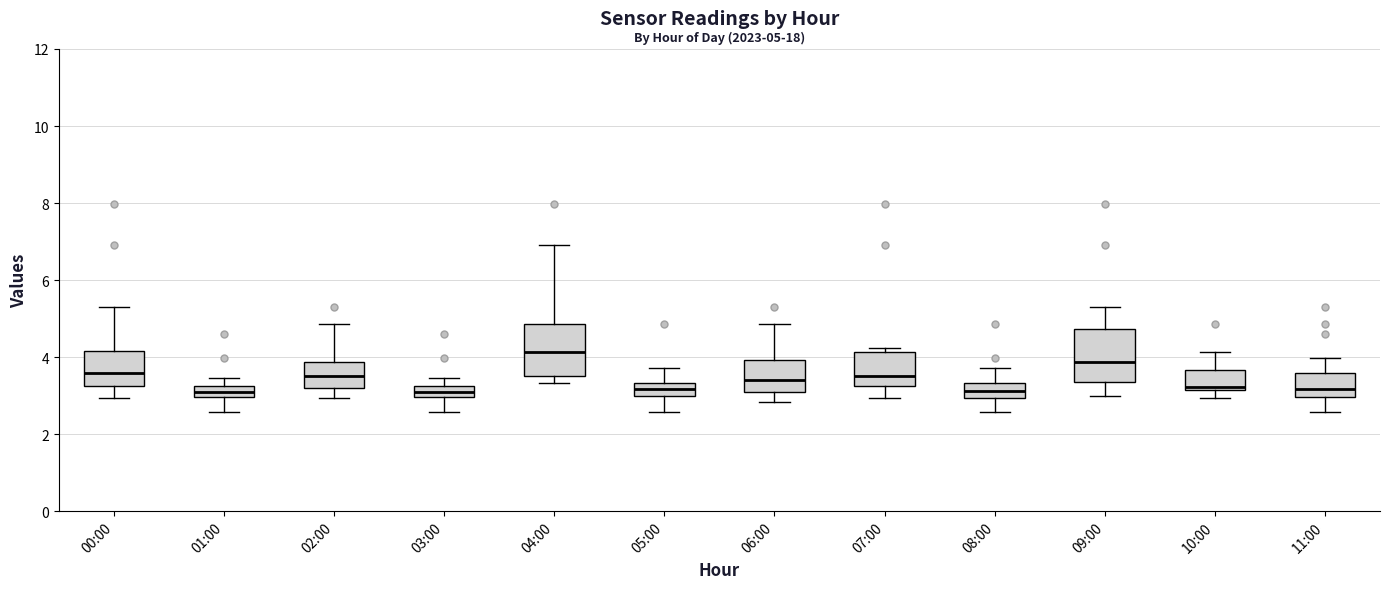

Which box's median line is the highest?

04:00